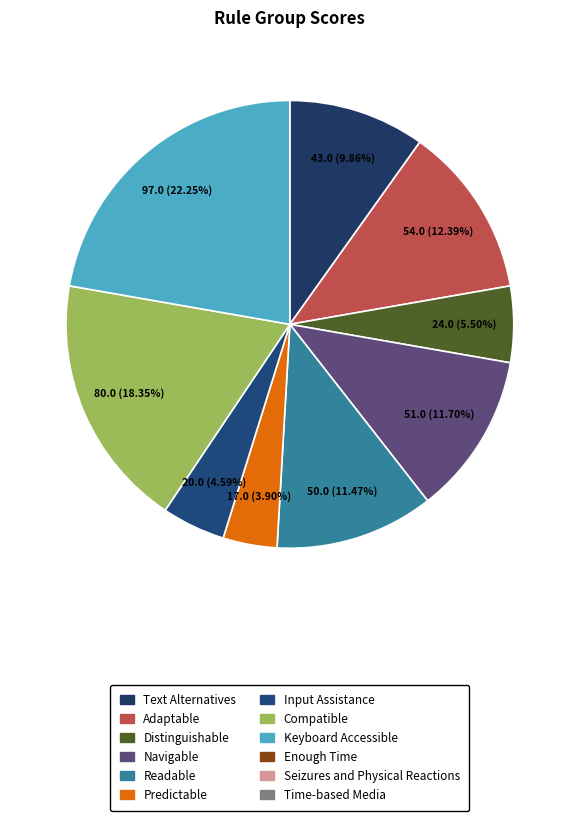

How many slices are in this pie chart?

9